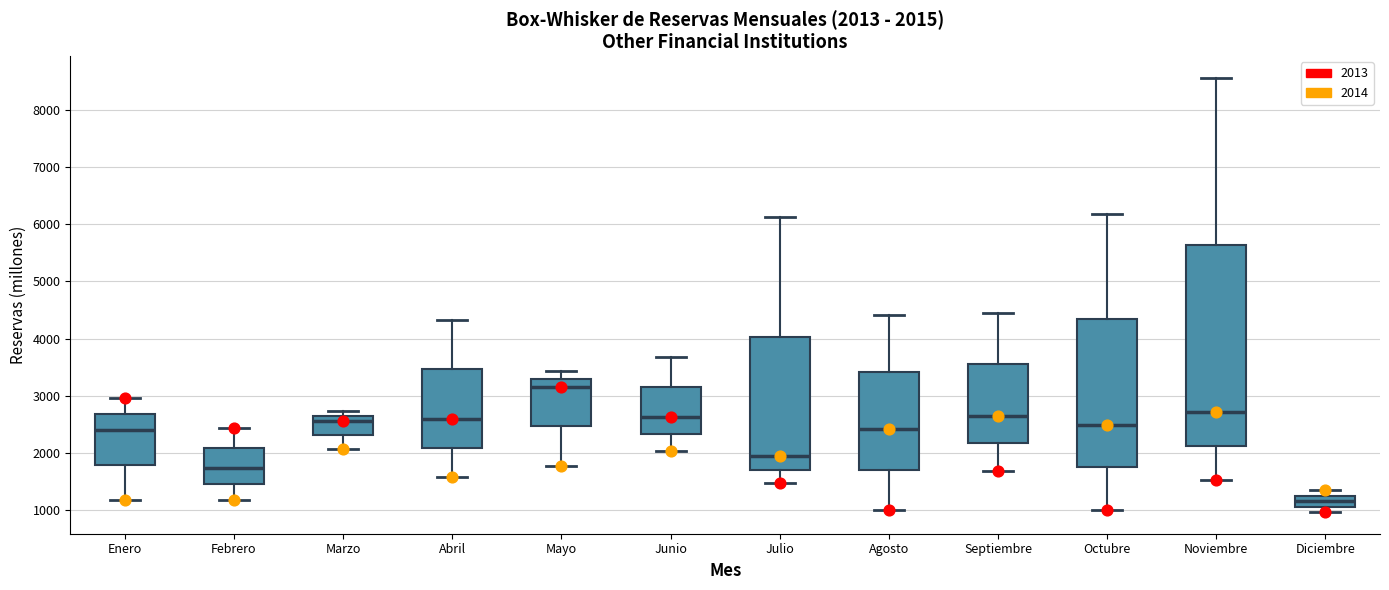

Which box's median line is the lowest?

Diciembre